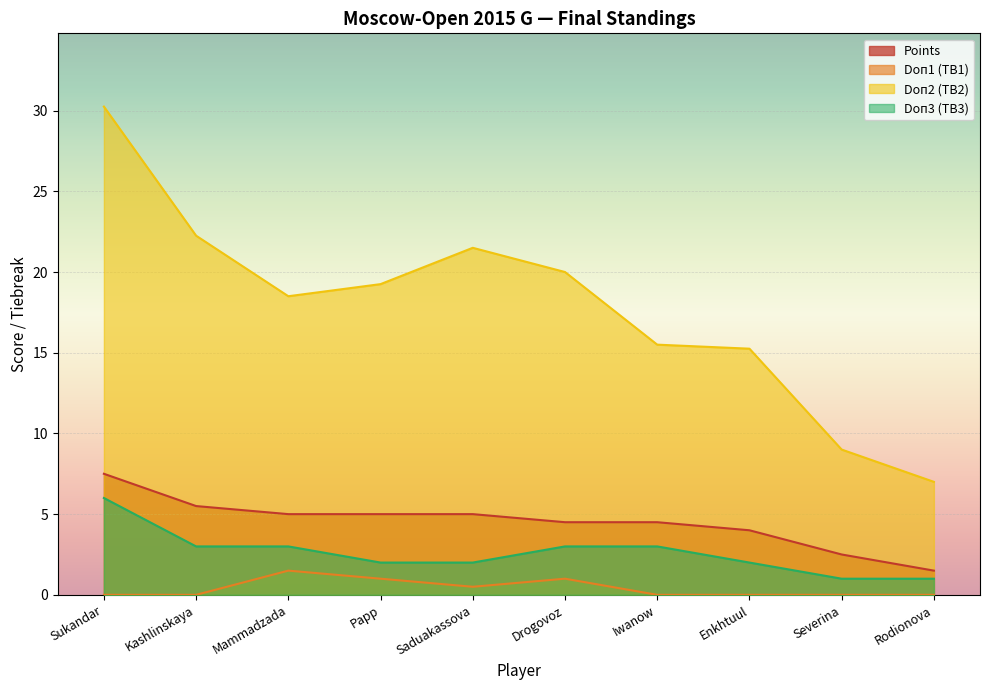

Reading left to right, list all the values displayed in this chart.

Points: 7.5	5.5	5.0	5.0	5.0	4.5	4.5	4.0	2.5	1.5
Doп1: 0.0	0.0	1.5	1.0	0.5	1.0	0.0	0.0	0.0	0.0
Doп2: 30.2	22.2	18.5	19.2	21.5	20.0	15.5	15.2	9.0	7.0
Doп3: 6.0	3.0	3.0	2.0	2.0	3.0	3.0	2.0	1.0	1.0